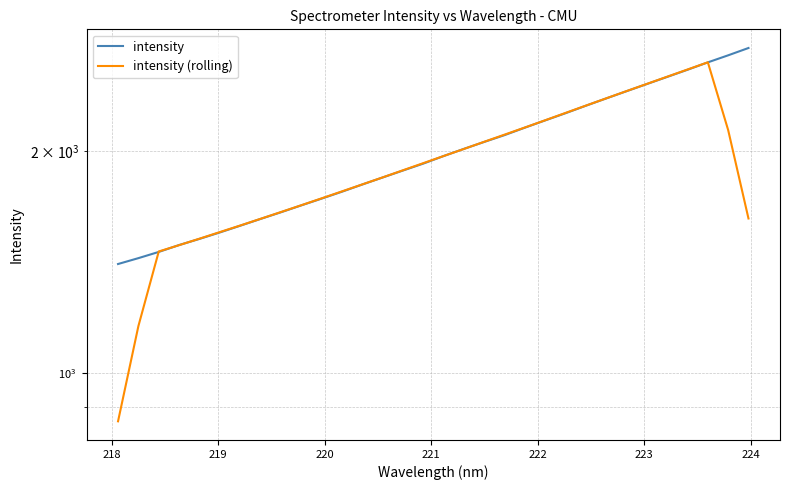

What is the highest value of the intensity (rolling) series?

2643.1